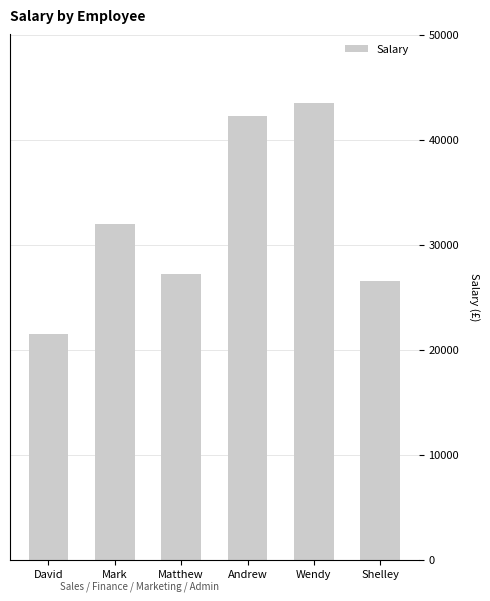

Reading left to right, what are all the values shown in this chart?

David=21500	Mark=32000	Matthew=27250	Andrew=42300	Wendy=43500	Shelley=26500